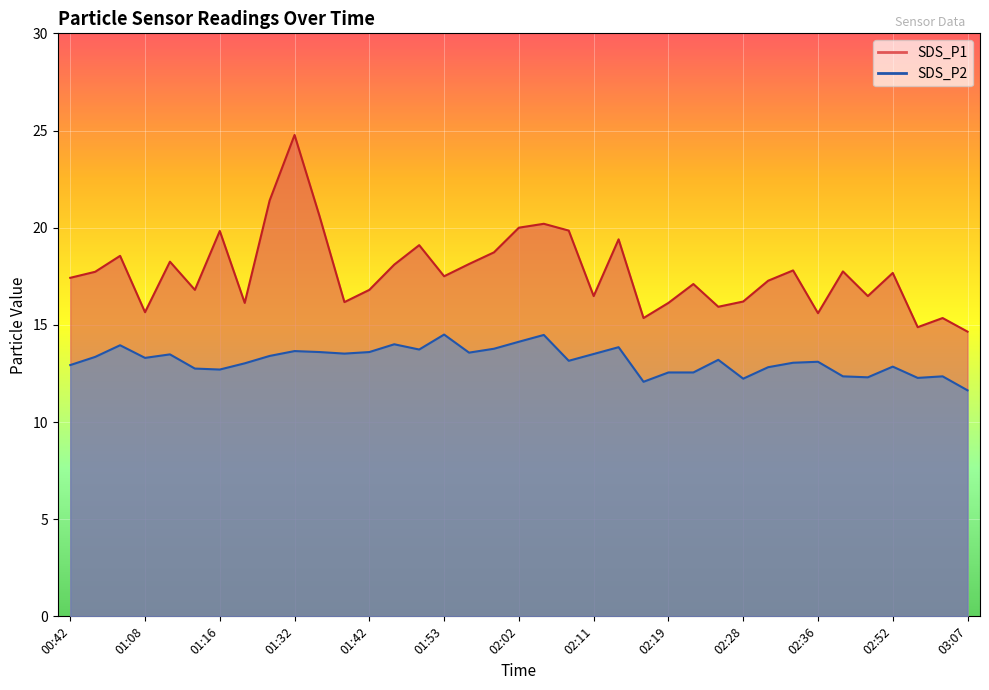

What is the sum of all SDS_P1 values?

655.8